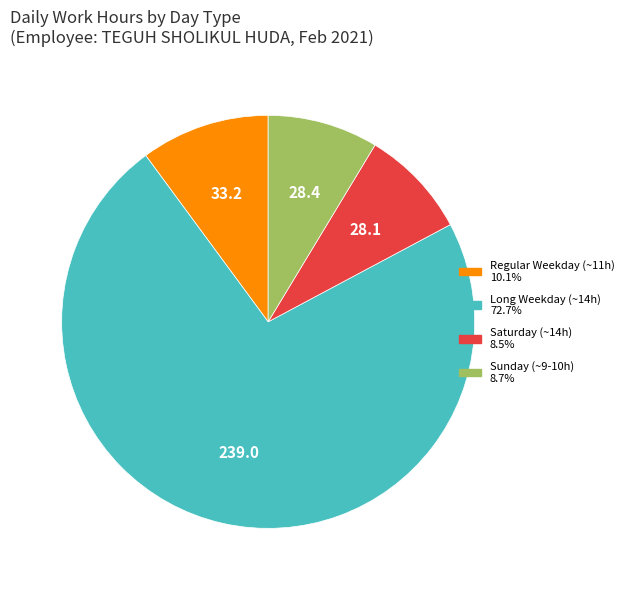

How many slices are in this pie chart?

4